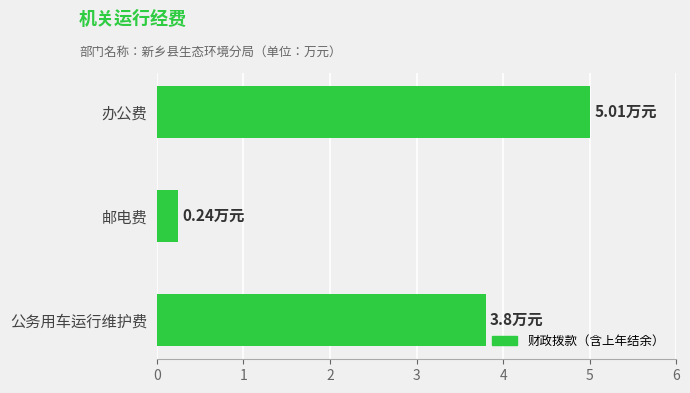

Which has a higher value, 公务用车运行维护费 or 办公费?

办公费